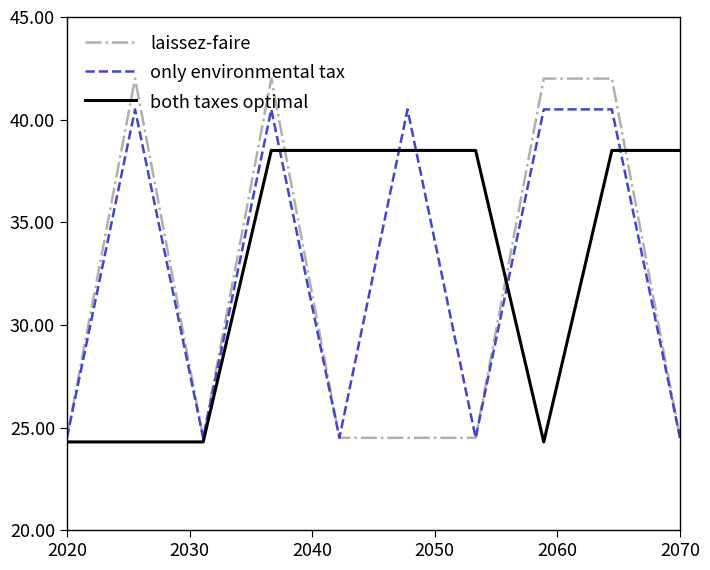

List the series in order of their peak value, lowest first.

both taxes optimal, only environmental tax, laissez-faire